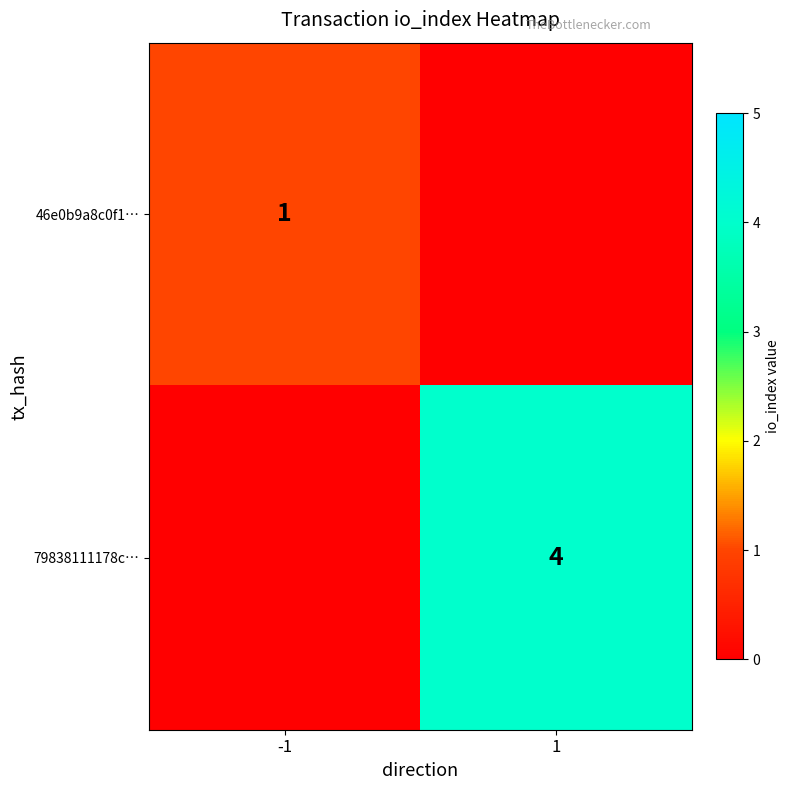

The 46e0b9a8c0f1… series shows 1 at -1. True or false?

True